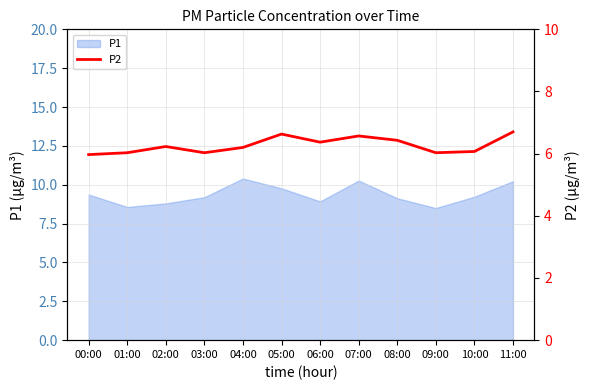

What is the smallest value displayed?

6.0